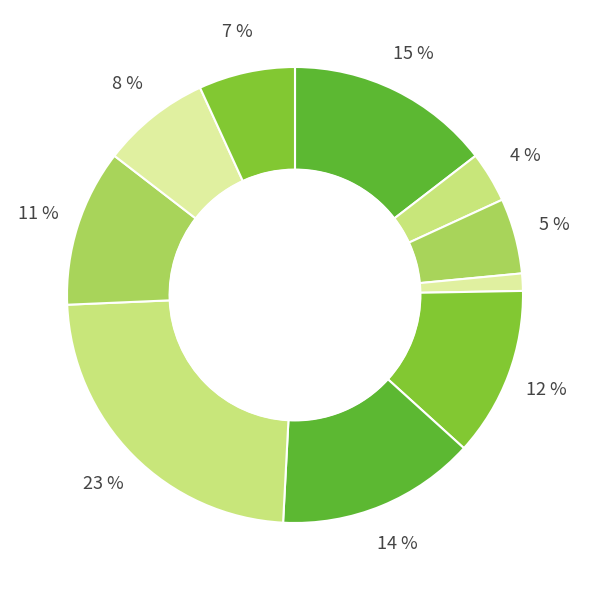

Does any single category account for the majority?

No